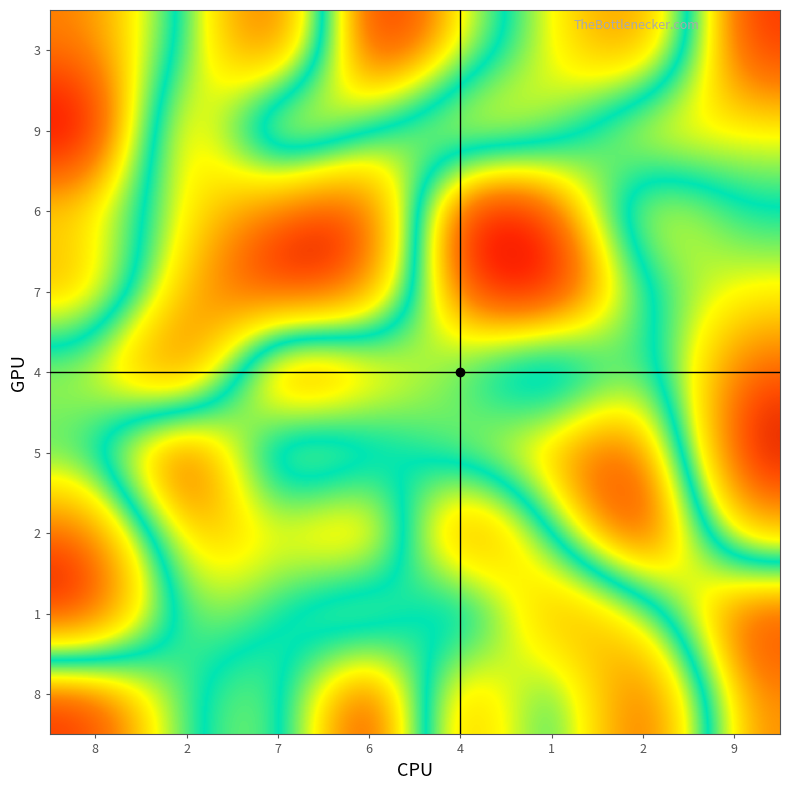

What is the sum of all 8 values?

42